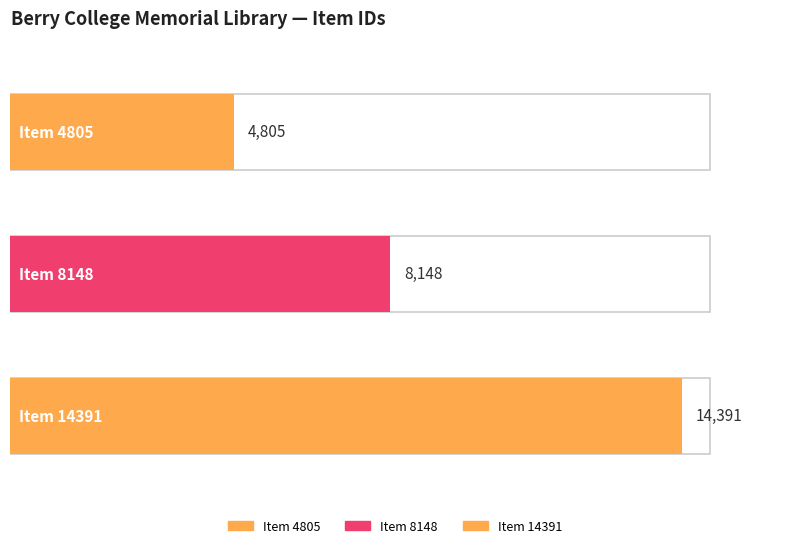

At which category does the chart reach its peak across all series?

Item 14391